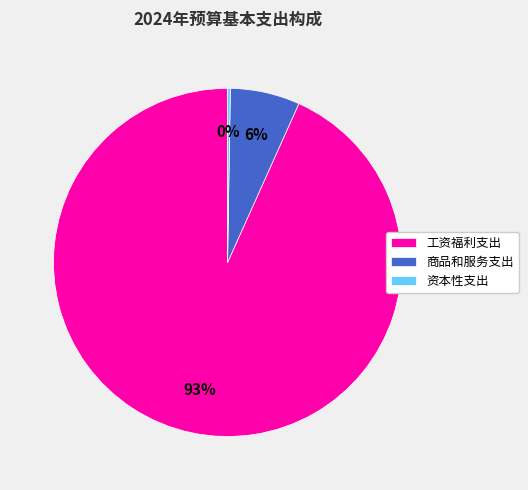

Is it true that 商品和服务支出 is 6% of the pie?

True